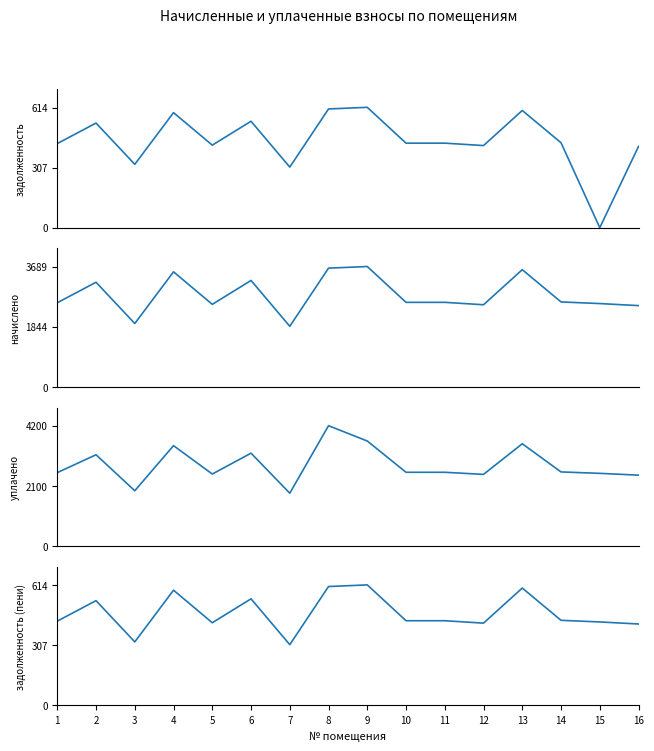

Rank the series by their maximum value, from highest to lowest.

уплачено, начислено, задолженность, задолженность (пени)